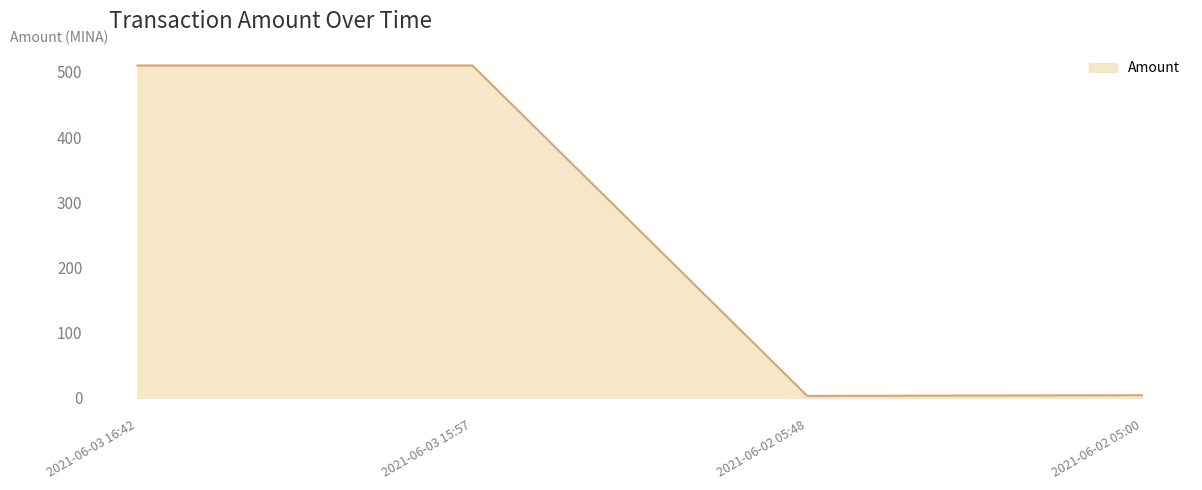

Is it true that the value at 2021-06-03 15:57 is 510.0?

True